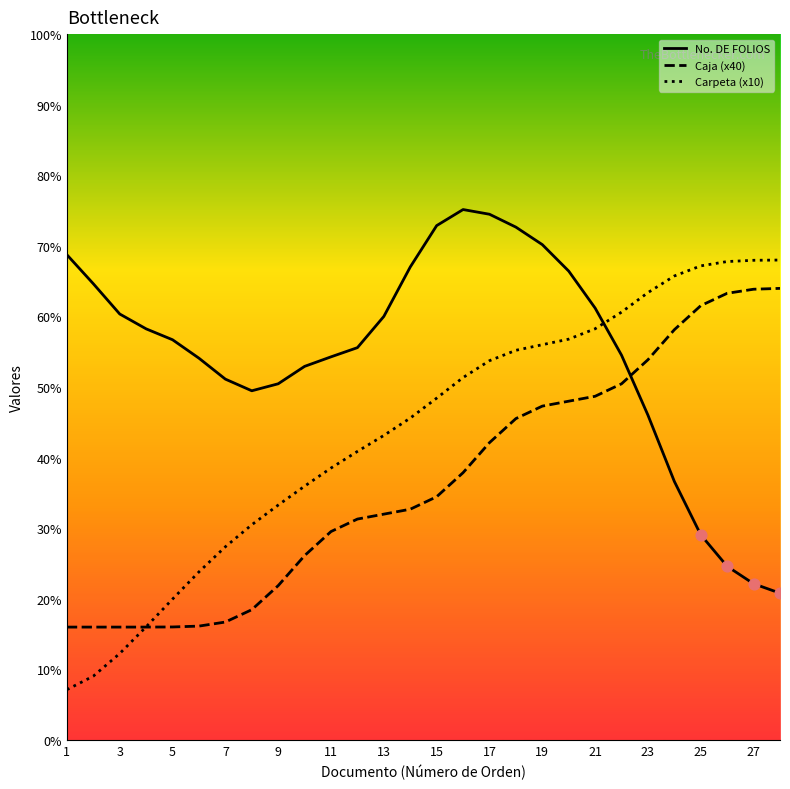

Which series has the largest Y range (max minus min)?

Carpeta (x10)